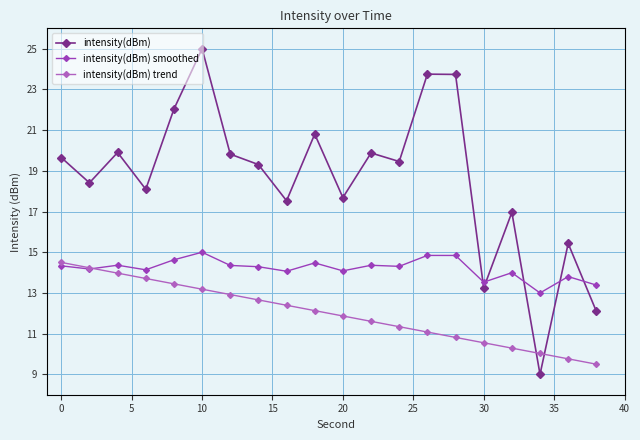

Rank the series by their average value, from lowest to highest.

intensity(dBm) trend, intensity(dBm) smoothed, intensity(dBm)